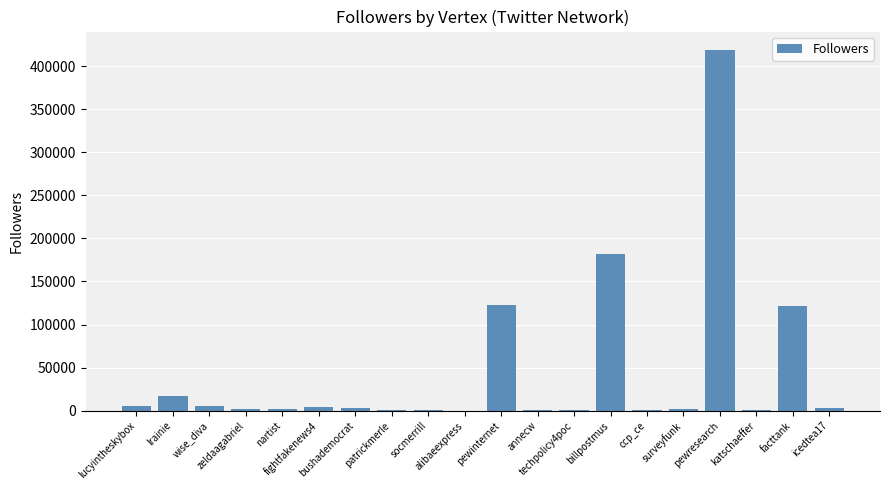

At which label is the value closest to 209601?

billpostmus